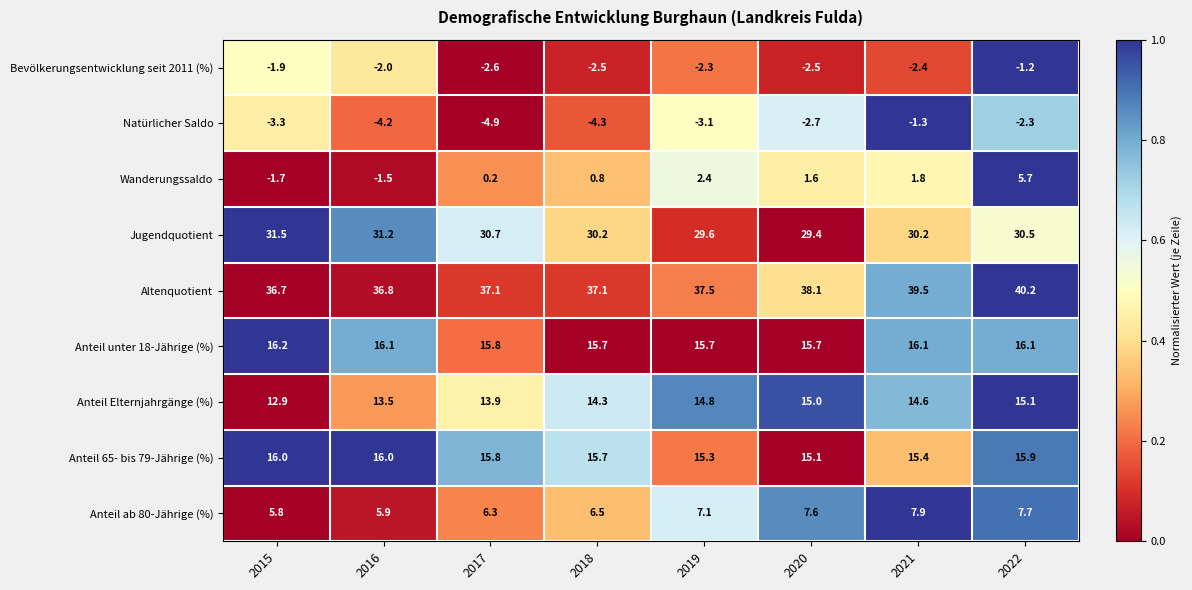

Read the Natürlicher Saldo value at 2021.

-1.3